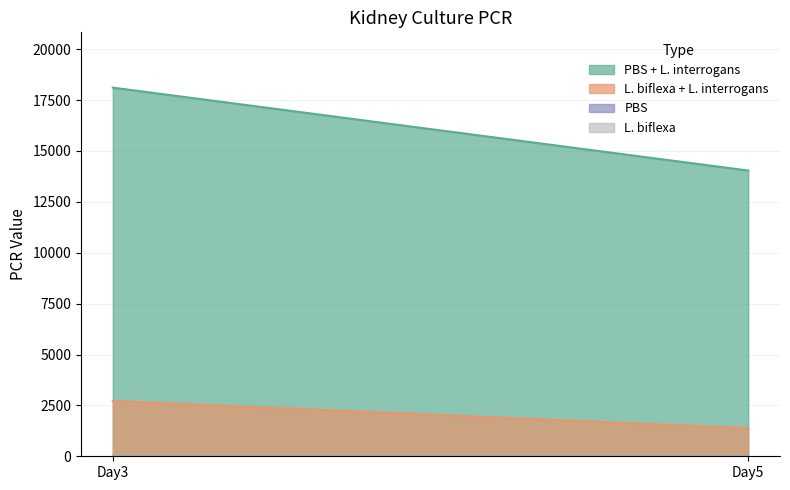

Reading right to left, extract all data points from this chart.

PBS + L. interrogans: Day5=14038.9	Day3=18112.4
L. biflexa + L. interrogans: Day5=1378.1	Day3=2716.4
PBS: Day5=0.0	Day3=0.0
L. biflexa: Day5=0.0	Day3=0.0